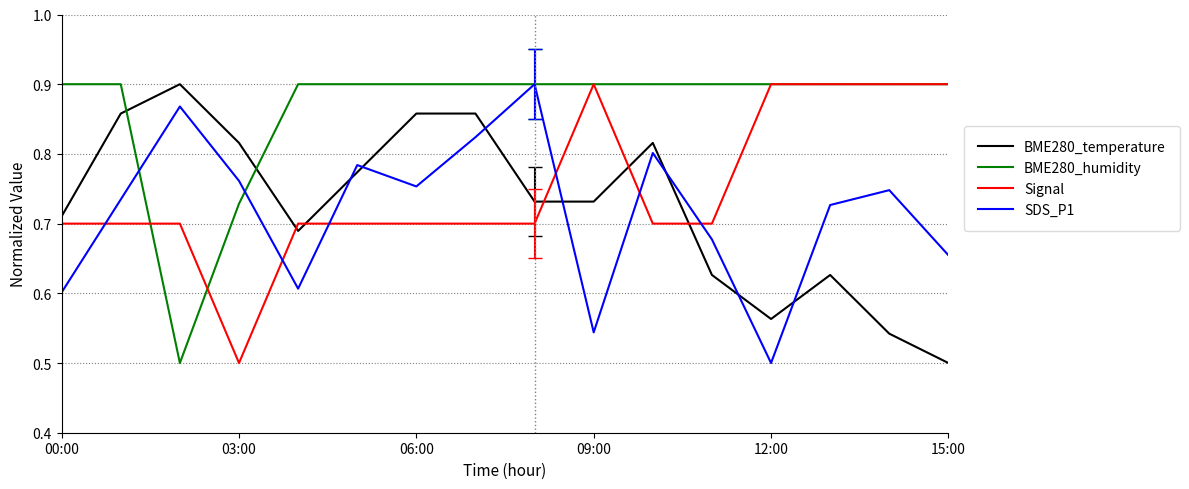

Which series ends up on top after the final intersection of Signal and BME280_temperature?

Signal